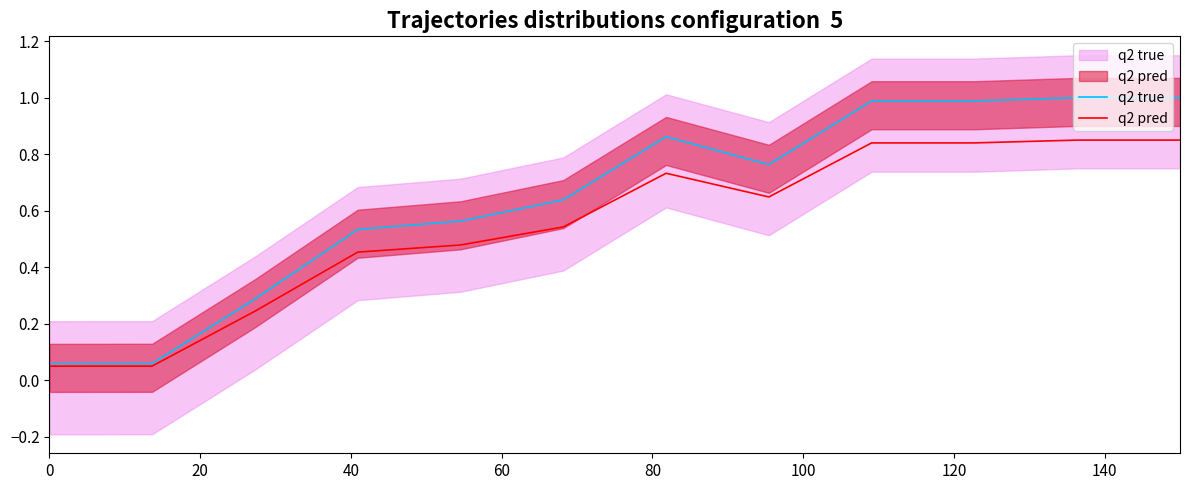

At how many categories does at least one series exceed 0?

12